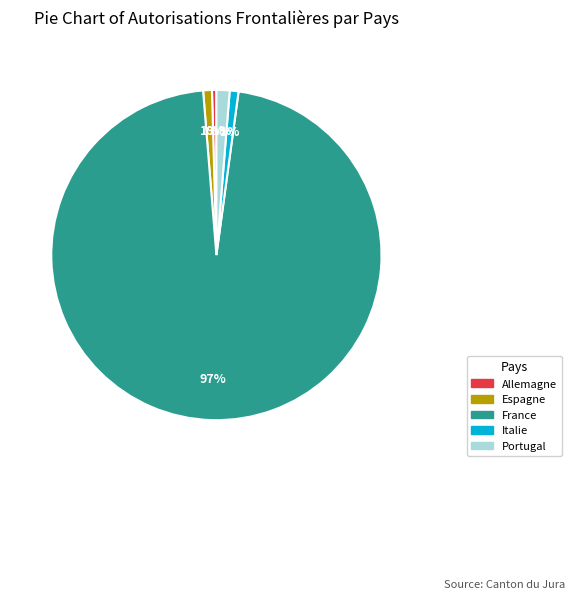

Does any single category account for the majority?

Yes